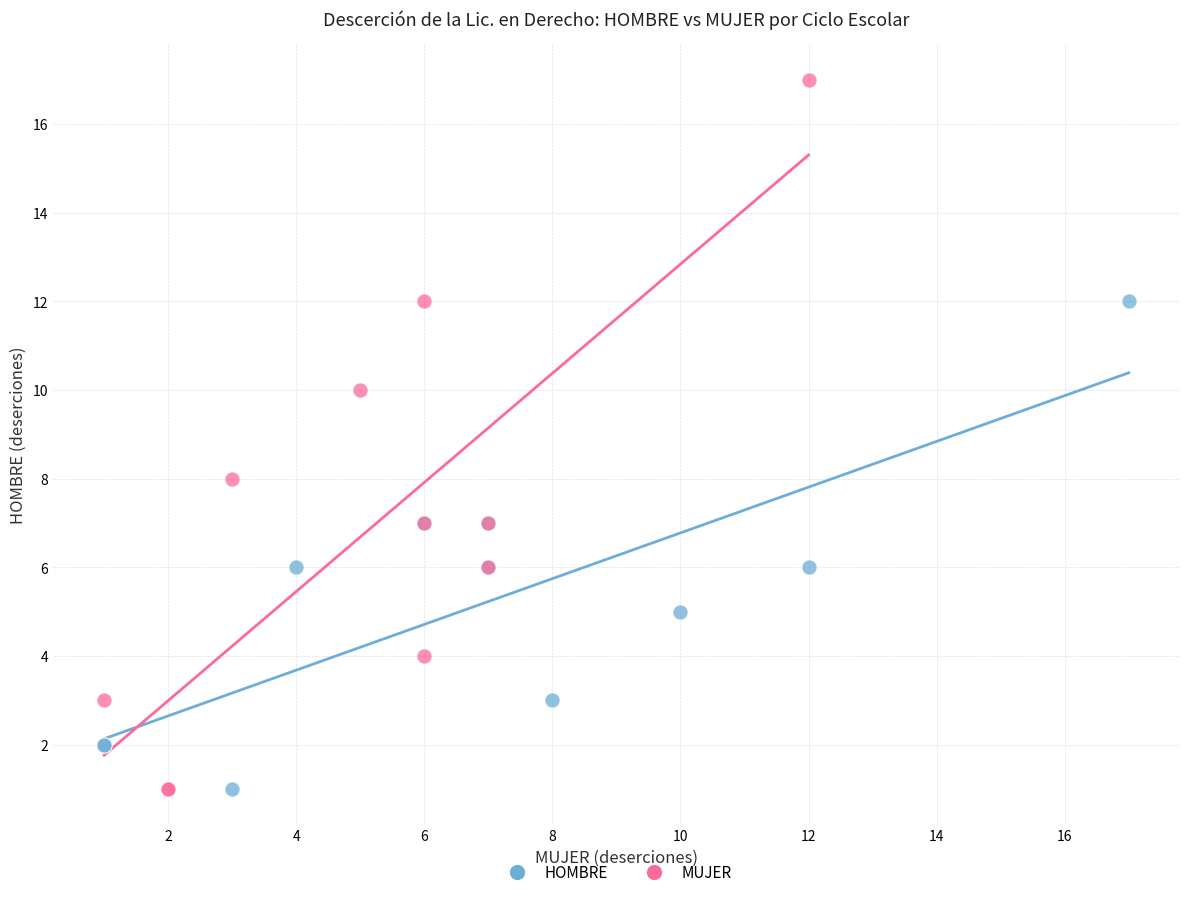

Which series has the largest Y range (max minus min)?

MUJER